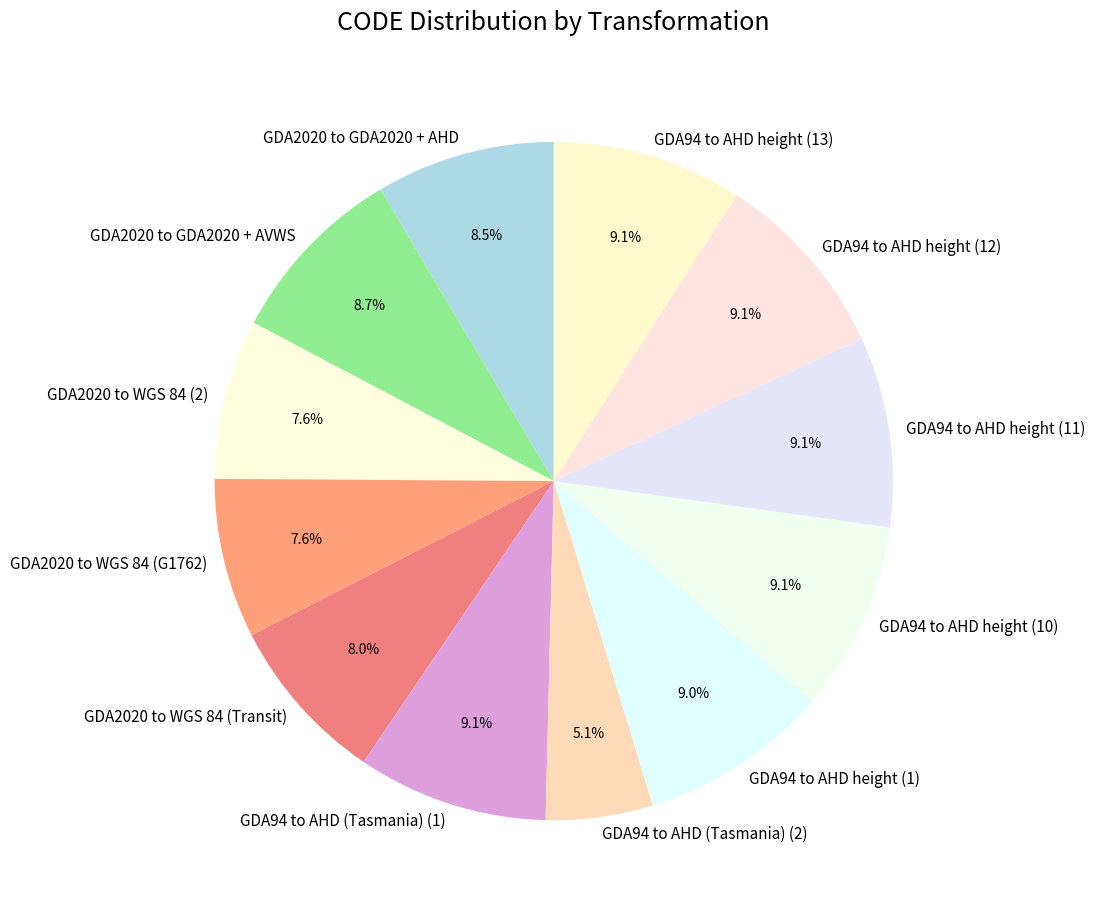

Which slice is the smallest?

GDA94 to AHD (Tasmania) (2)